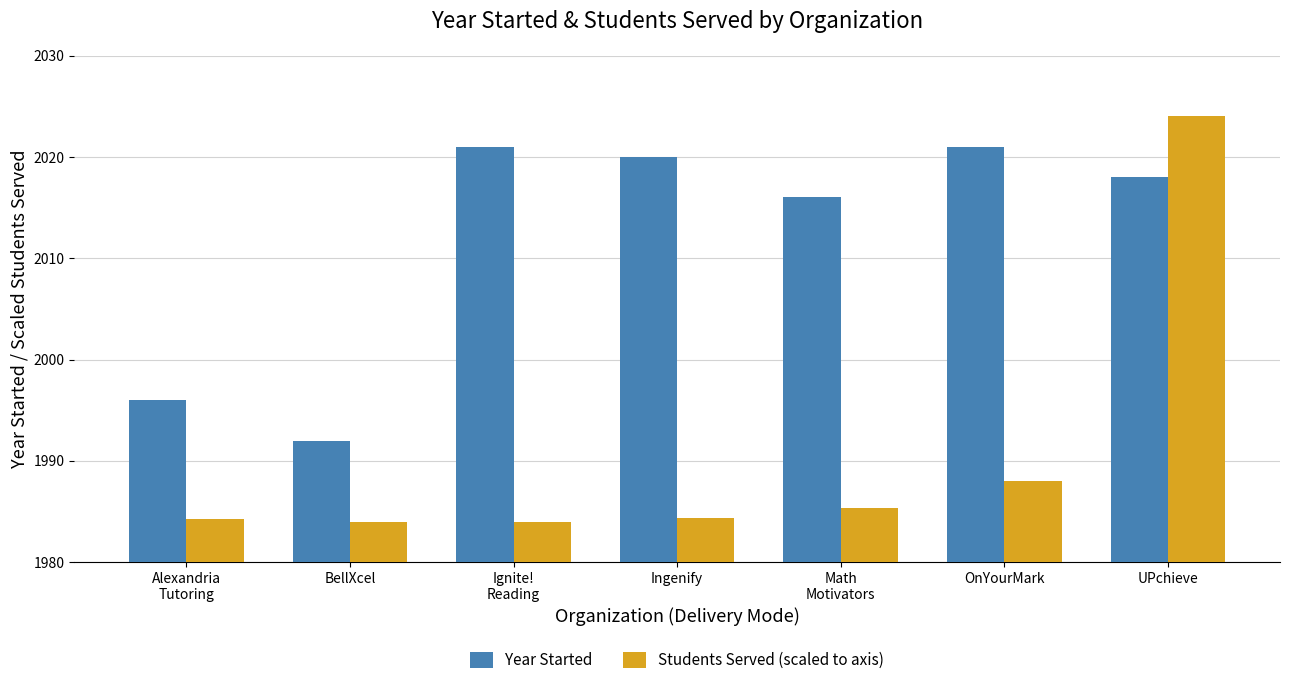

List the series in order of their peak value, lowest first.

Year Started, Students Served (scaled to axis)